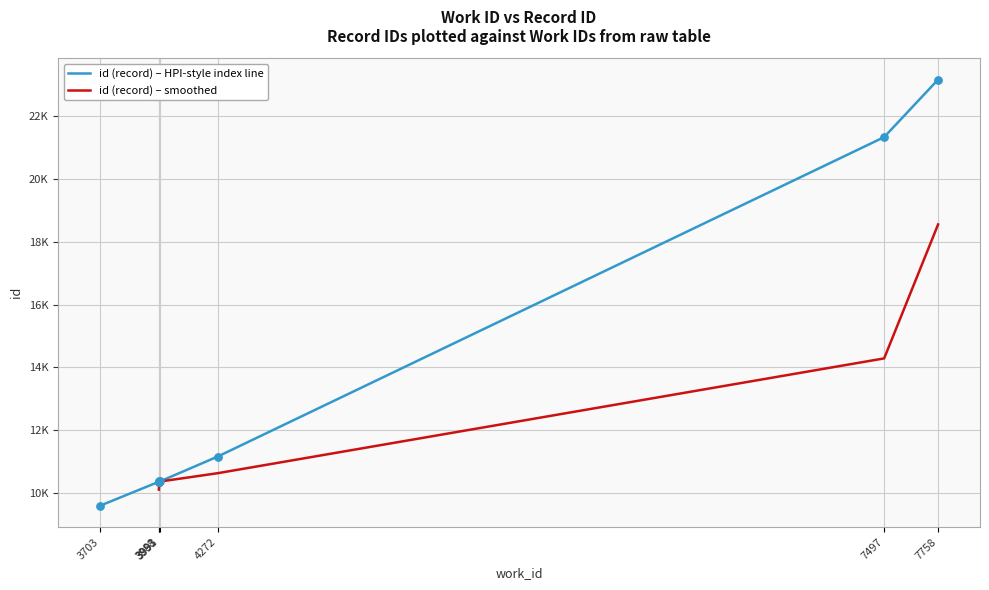

What is the change in value from 3988 to 3991?

-12